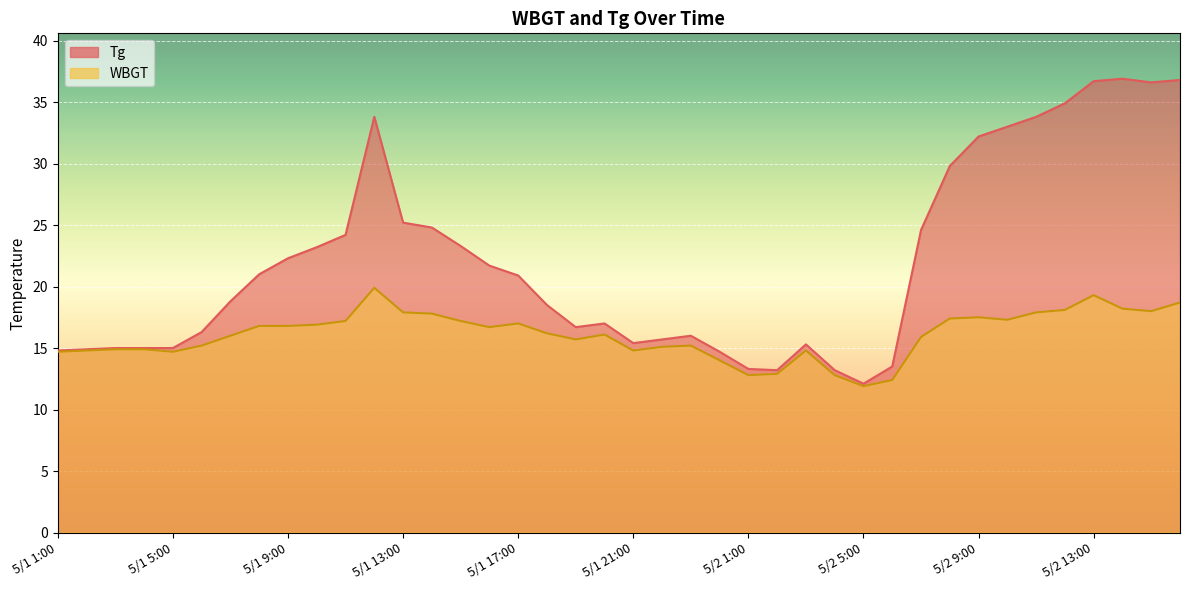

What is the value of the WBGT point at the 28th from the left?

12.8